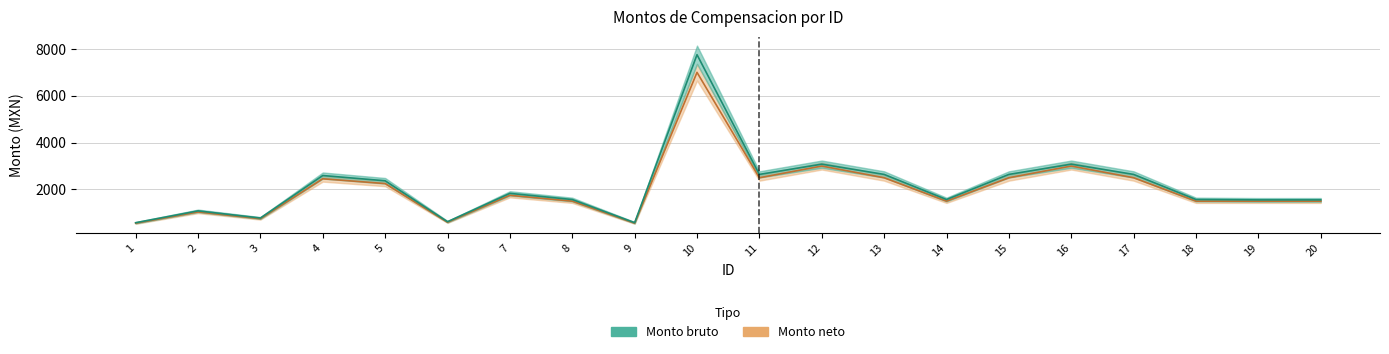

True or false: Monto neto and Monto bruto intersect in this chart.

False